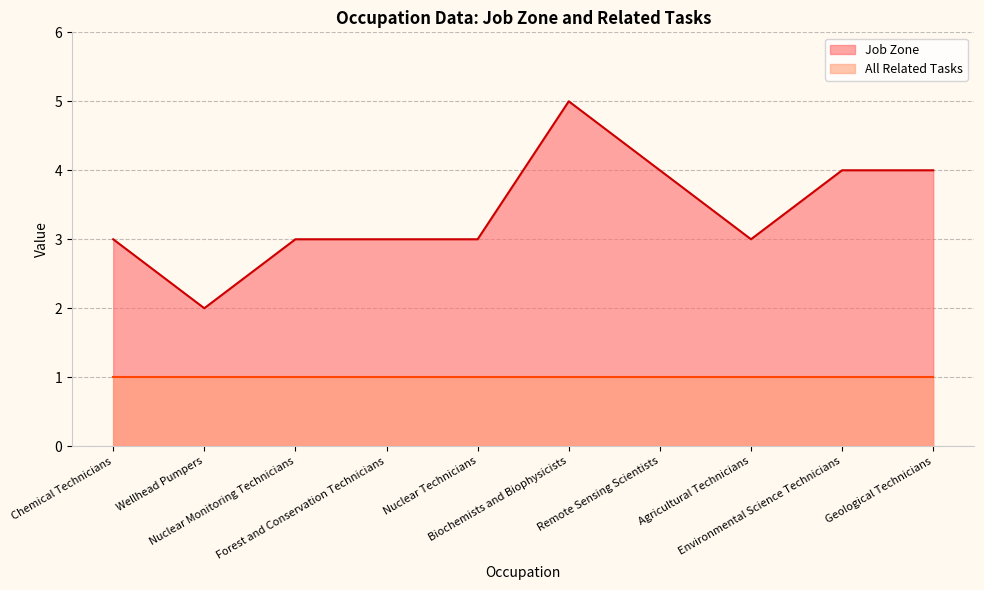

How many values are between 3 and 4?

8